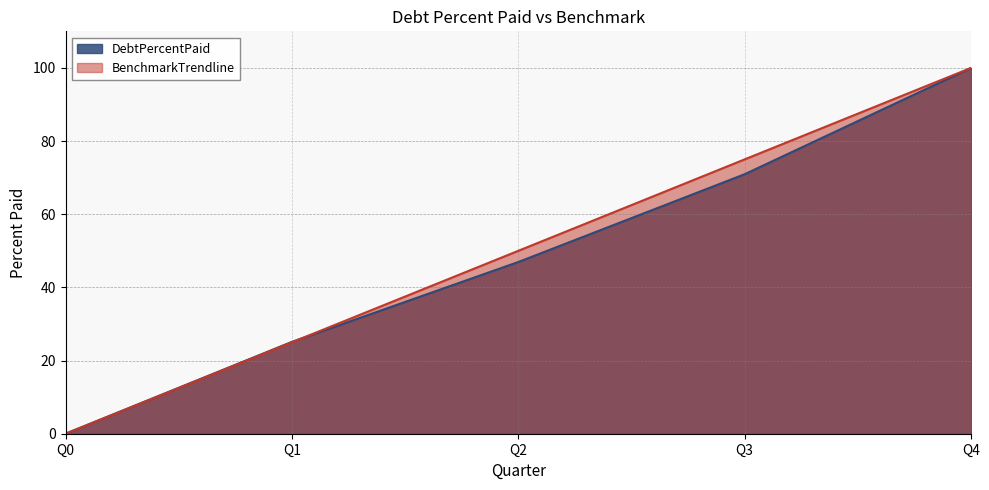

Reading left to right, list all the values displayed in this chart.

DebtPercentPaid: 0.0	25.1	46.9	70.9	100.0
BenchmarkTrendline: 0.0	25.0	50.0	75.0	100.0